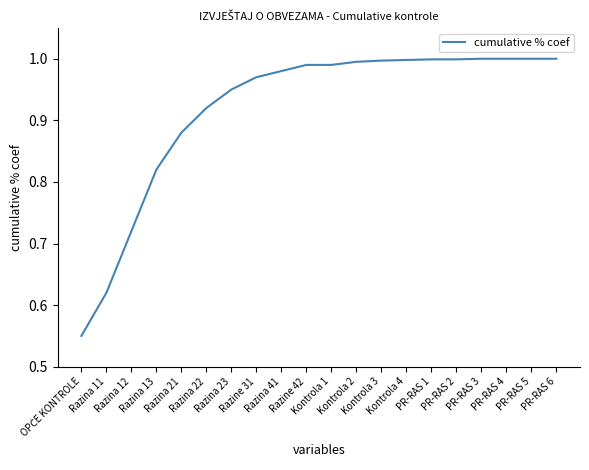

Is this an area chart (filled region under the line)?

No